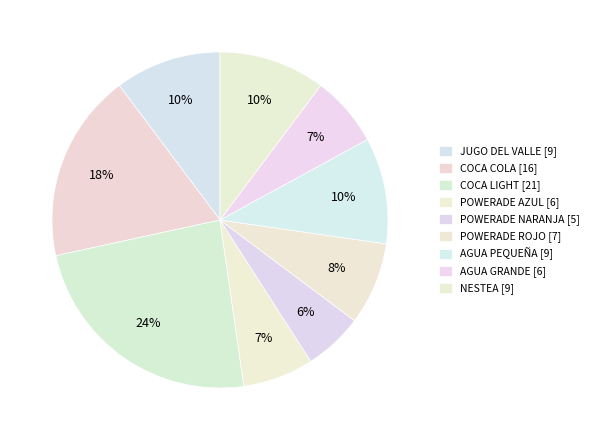

To the nearest percent, what portion does COCA LIGHT represent?

24%